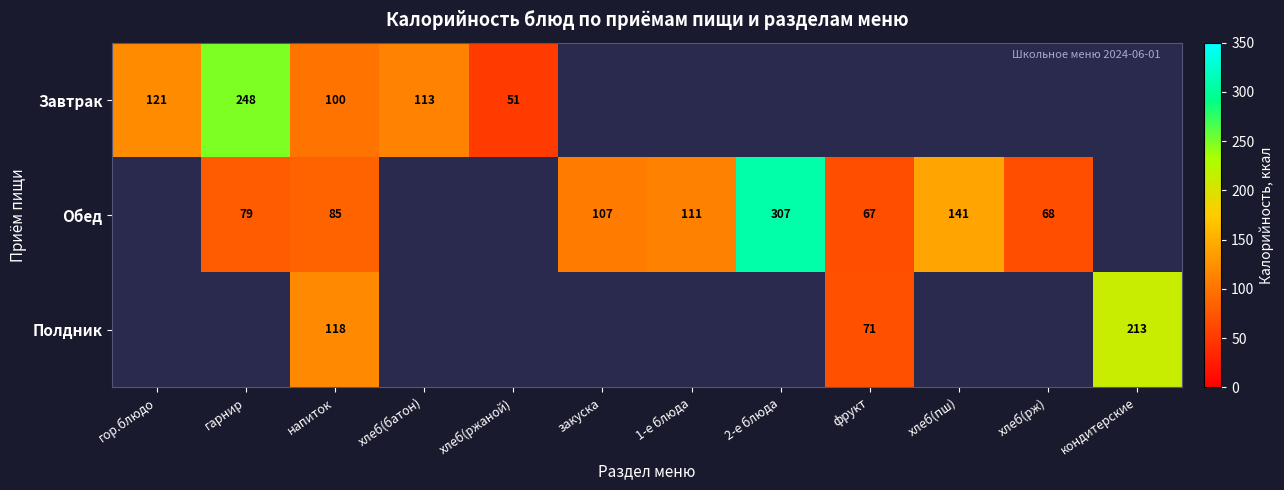

At how many categories does at least one series exceed 220?

2